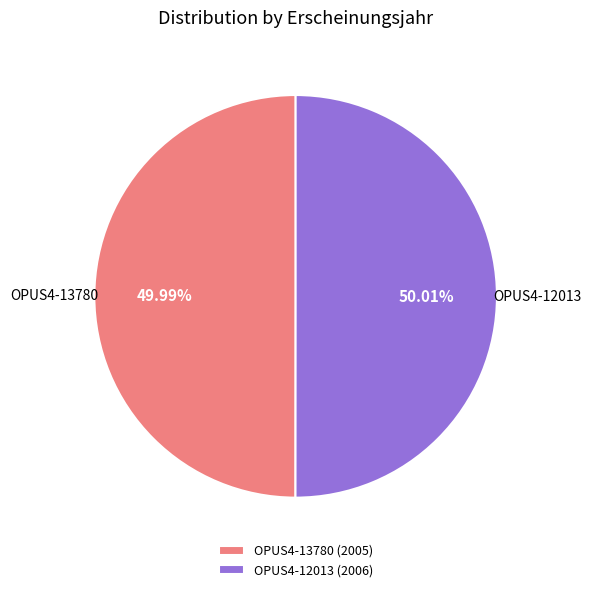

Approximately how many times larger is the value at OPUS4-12013 (2006) compared to OPUS4-13780 (2005)?

1.0